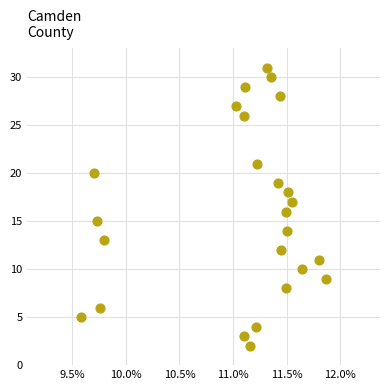

What is the range of Y values (max minus min)?

29